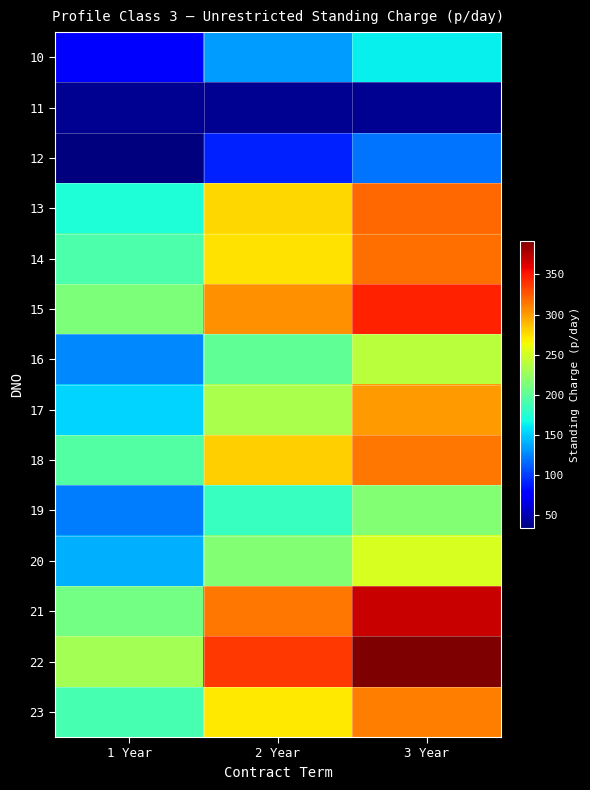

What is the total value across all series at 3 Year?

3700.7